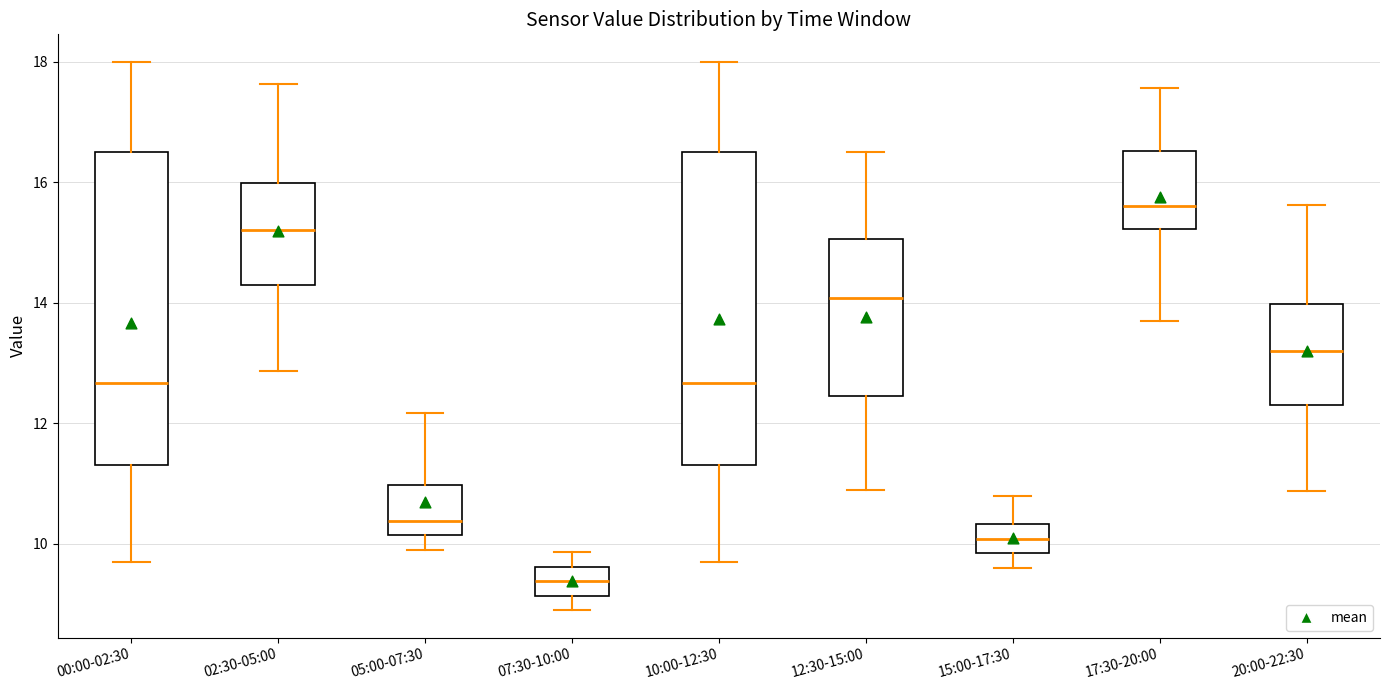

Where is the upper edge of the box for 17:30-20:00 on the y-axis? The values are not printed on the chart, so give them approximately, as read against the axis.

16.6